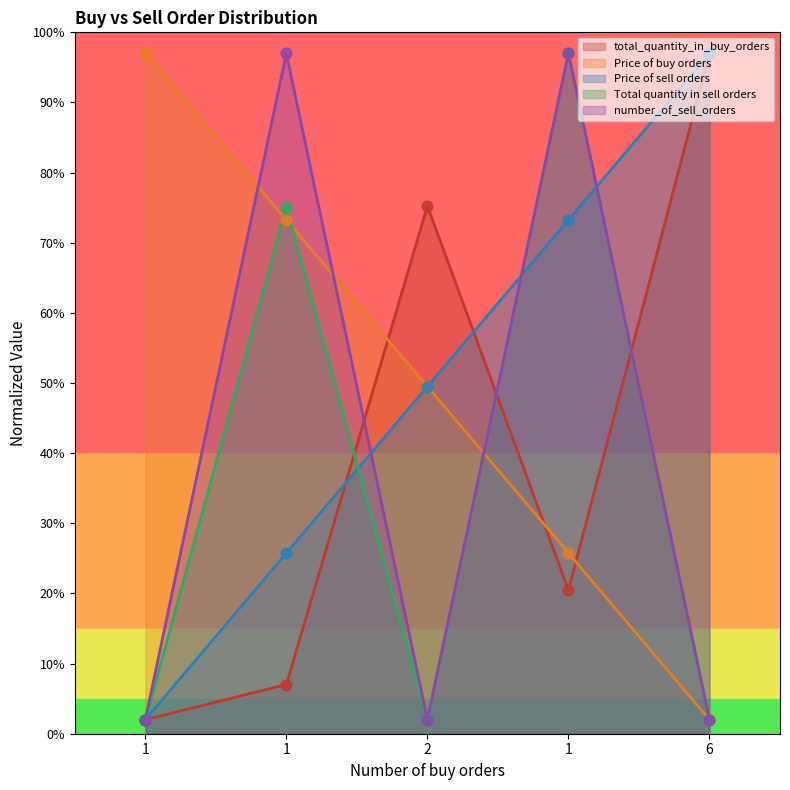

Which series reaches the maximum Y coordinate?

total_quantity_in_buy_orders